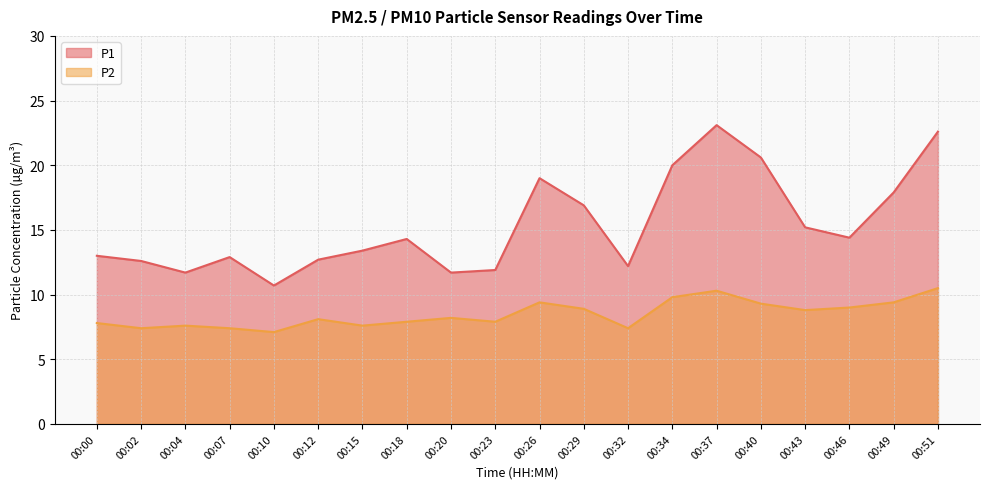

Which series has the largest range (max minus min)?

P1